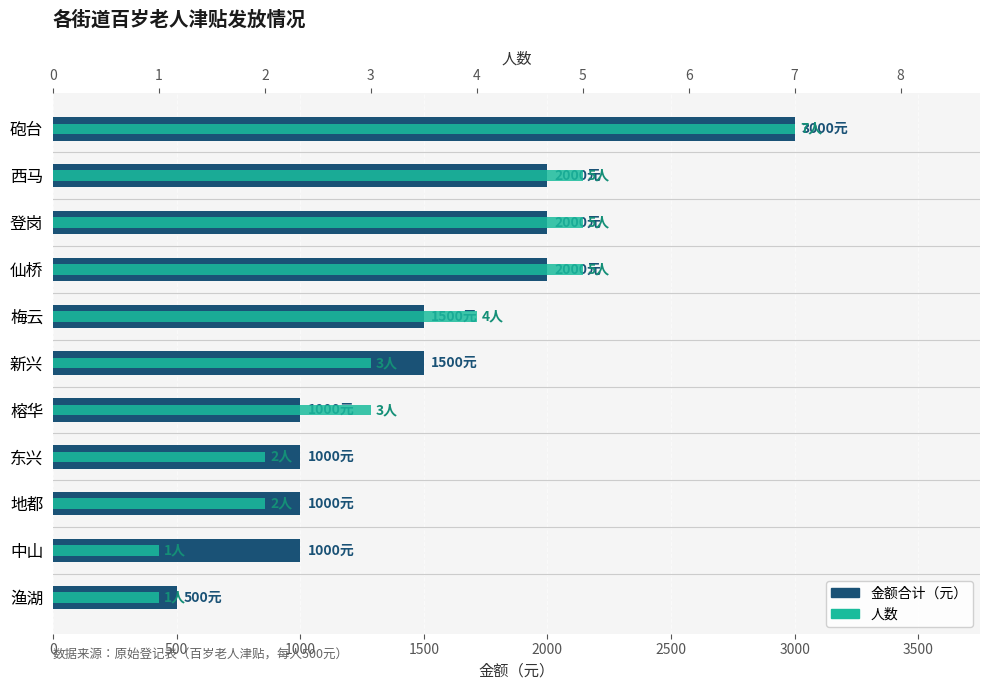

True or false: 人数 has a value of 11 at 砲台.

False